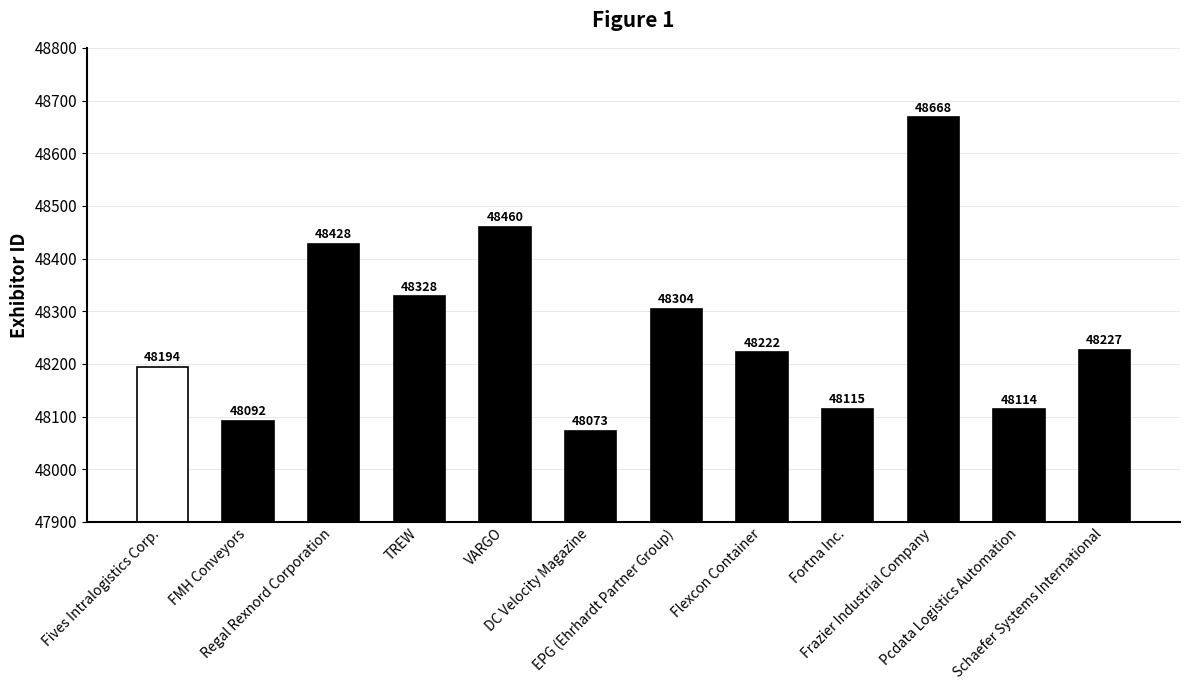

Approximately how many times larger is the value at Fortna Inc. compared to Flexcon Container?

1.0